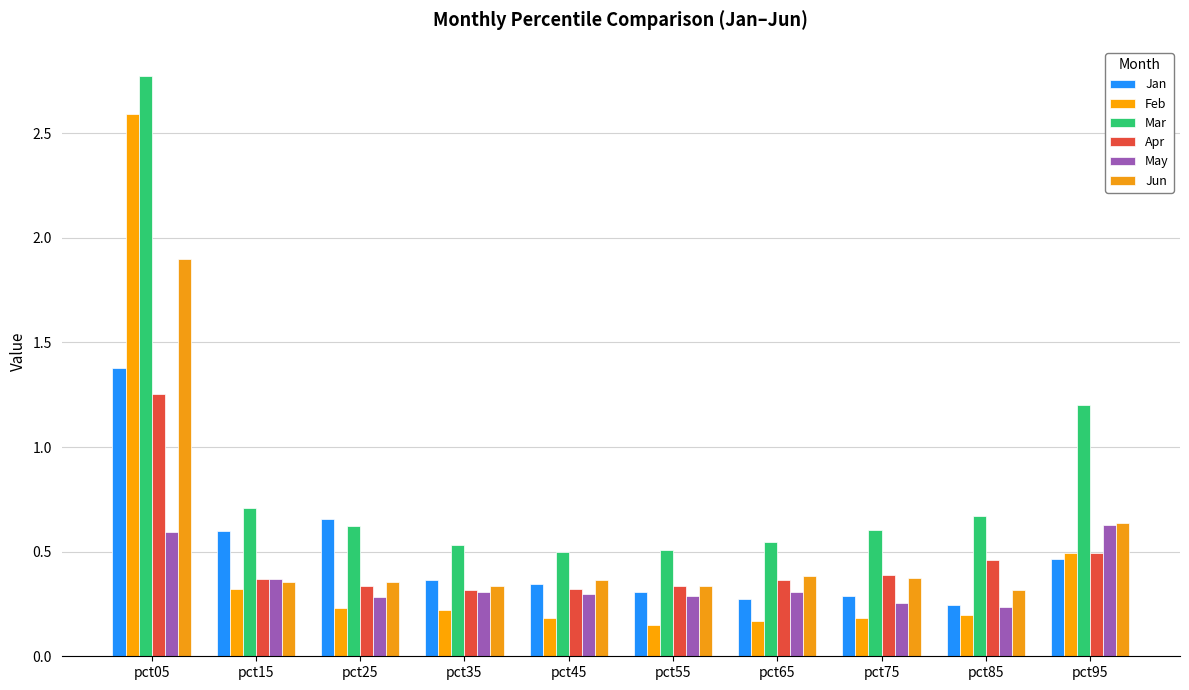

Is it true that May equals 1.0 at pct95?

False